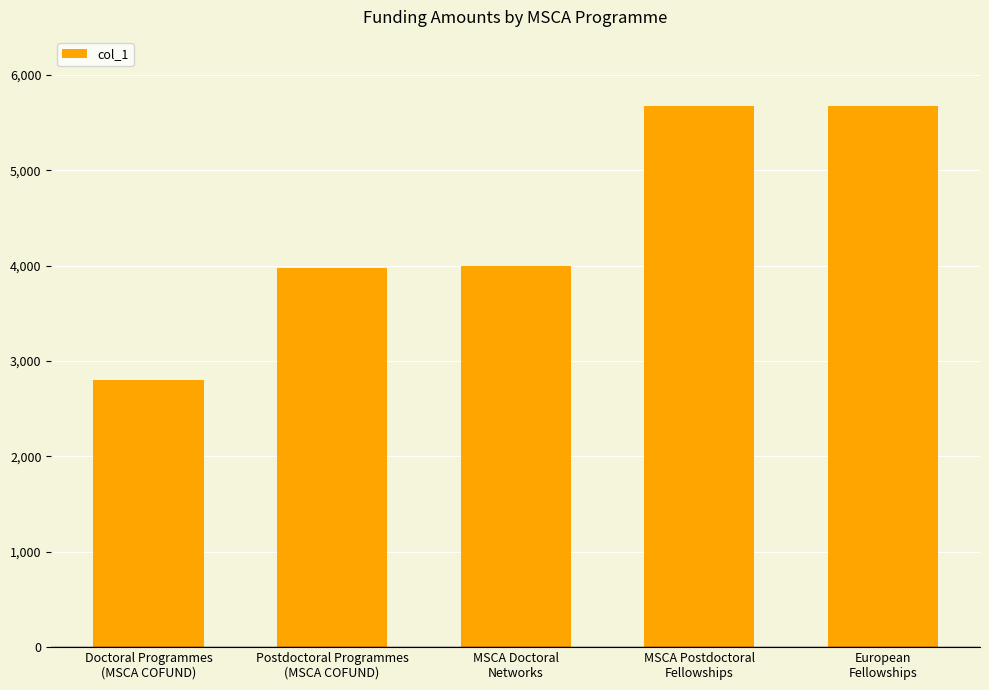

Count the number of categories in the chart.

5